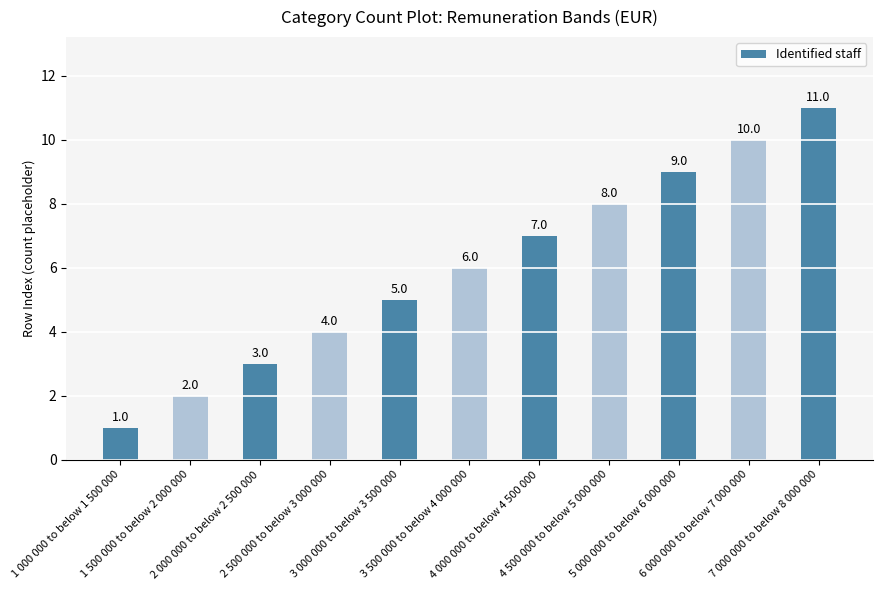

Count the values in the range 3 to 9.

7